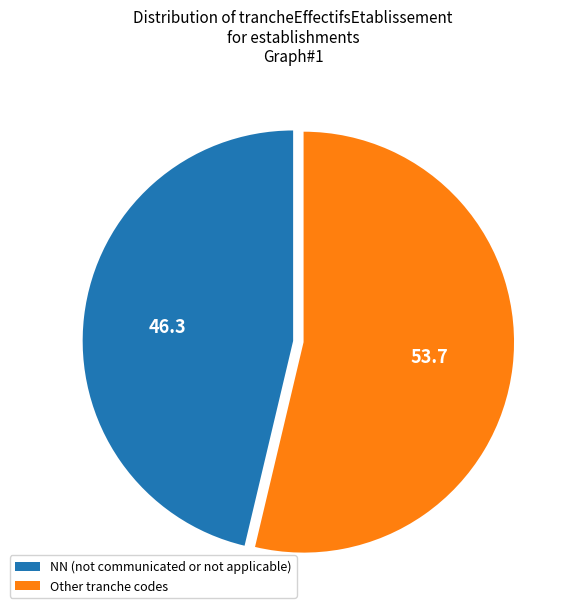

What is the largest slice in the pie chart?

Other tranche codes